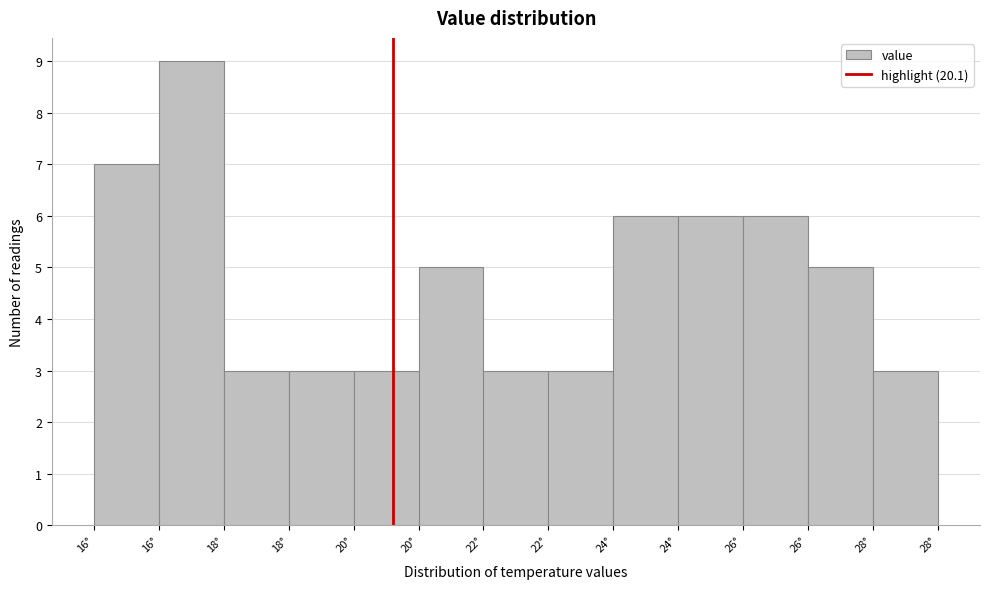

Count the number of data series in this chart.

1